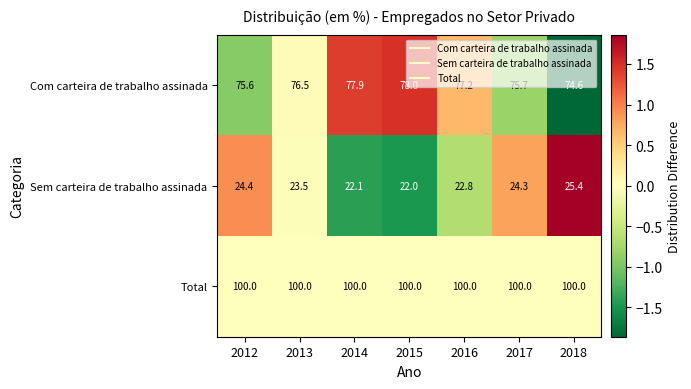

What is the sum of the Com carteira de trabalho assinada values at 2016 and 2012?

152.8